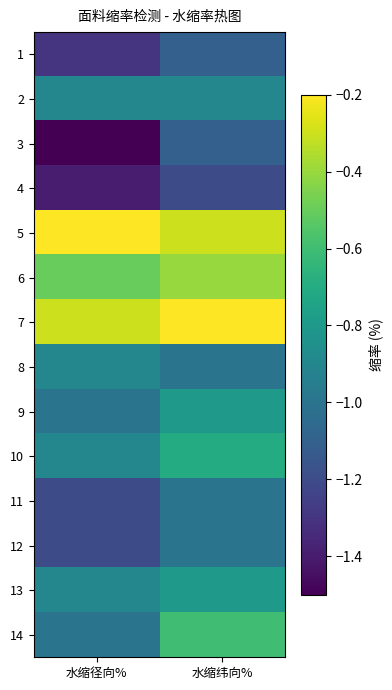

Reading left to right, transcribe all the data shown in this chart.

1: 水缩径向%=-1.3	水缩纬向%=-1.1
2: 水缩径向%=-0.9	水缩纬向%=-0.9
3: 水缩径向%=-1.5	水缩纬向%=-1.1
4: 水缩径向%=-1.4	水缩纬向%=-1.2
5: 水缩径向%=-0.2	水缩纬向%=-0.3
6: 水缩径向%=-0.5	水缩纬向%=-0.4
7: 水缩径向%=-0.3	水缩纬向%=-0.2
8: 水缩径向%=-0.9	水缩纬向%=-1.0
9: 水缩径向%=-1.0	水缩纬向%=-0.8
10: 水缩径向%=-0.9	水缩纬向%=-0.7
11: 水缩径向%=-1.2	水缩纬向%=-1.0
12: 水缩径向%=-1.2	水缩纬向%=-1.0
13: 水缩径向%=-0.9	水缩纬向%=-0.8
14: 水缩径向%=-1.0	水缩纬向%=-0.6